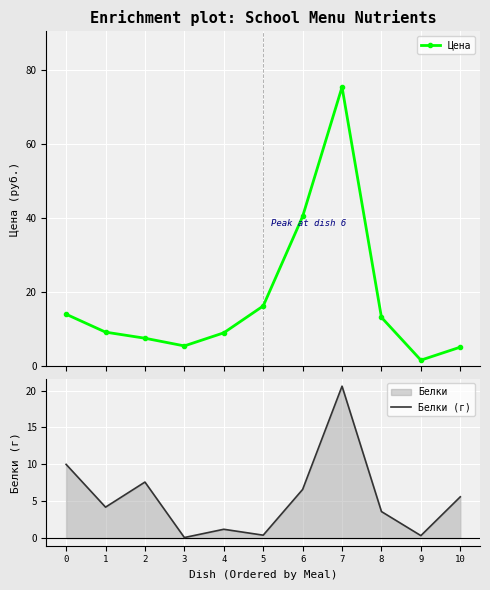

The value of Белки (г) at 1 is 1.6. True or false?

False